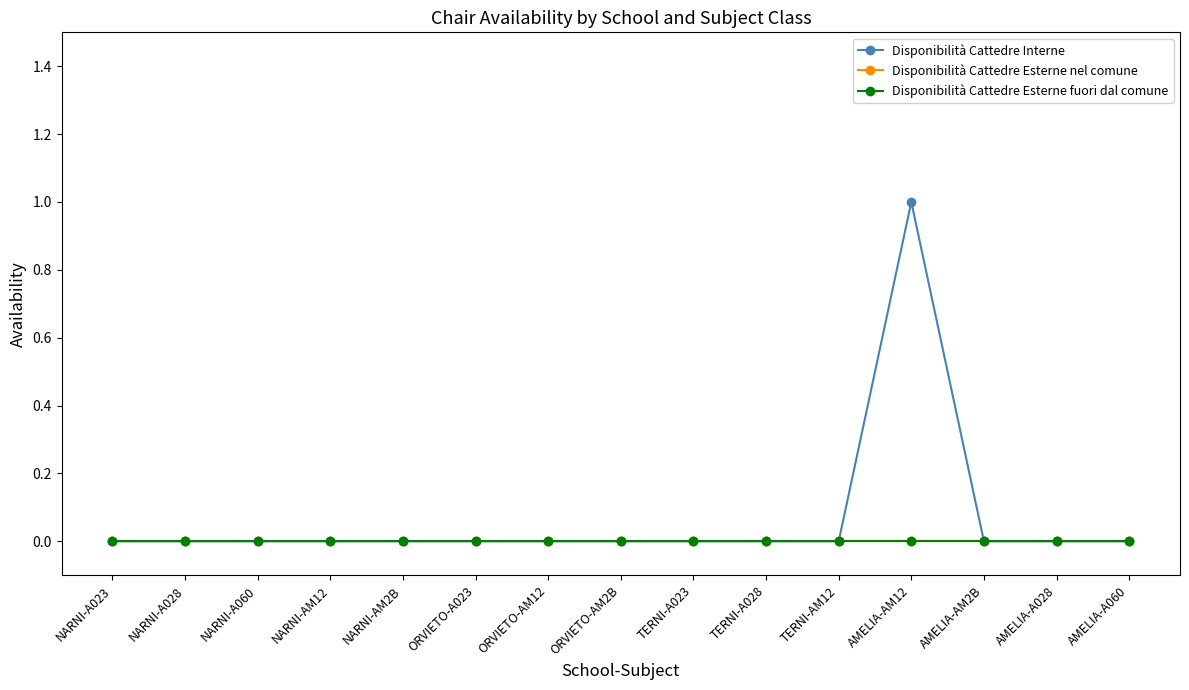

True or false: Disponibilità Cattedre Esterne fuori dal comune and Disponibilità Cattedre Interne intersect in this chart.

False